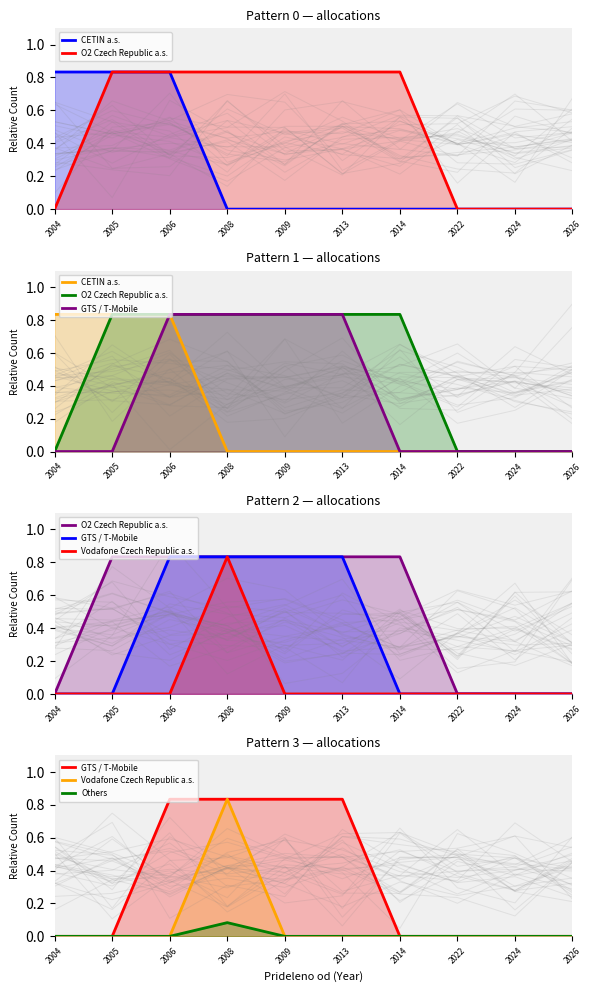

How many lines are shown in the chart?

5